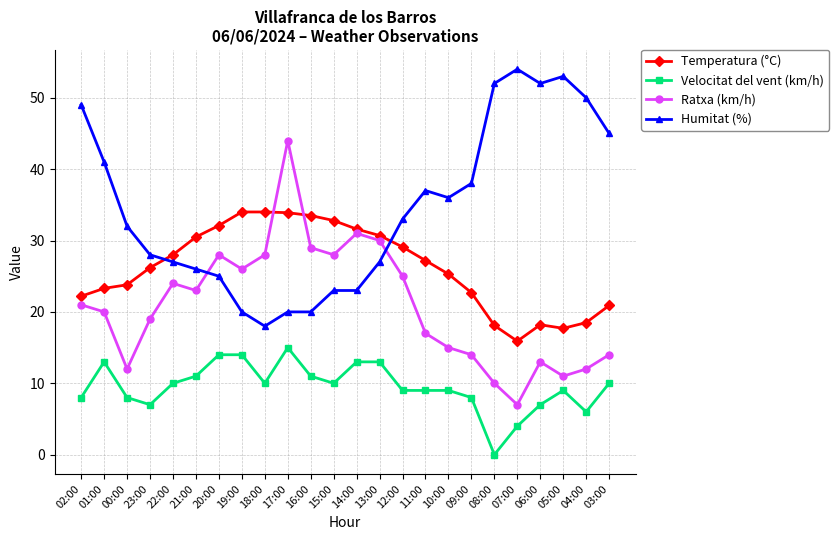

Which series has the largest total across all categories?

Humitat (%)